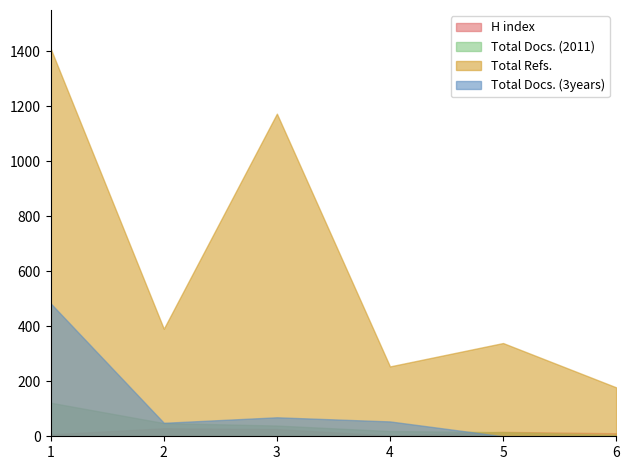

True or false: Total Docs. (3years) has a value of 54 at 4.

True